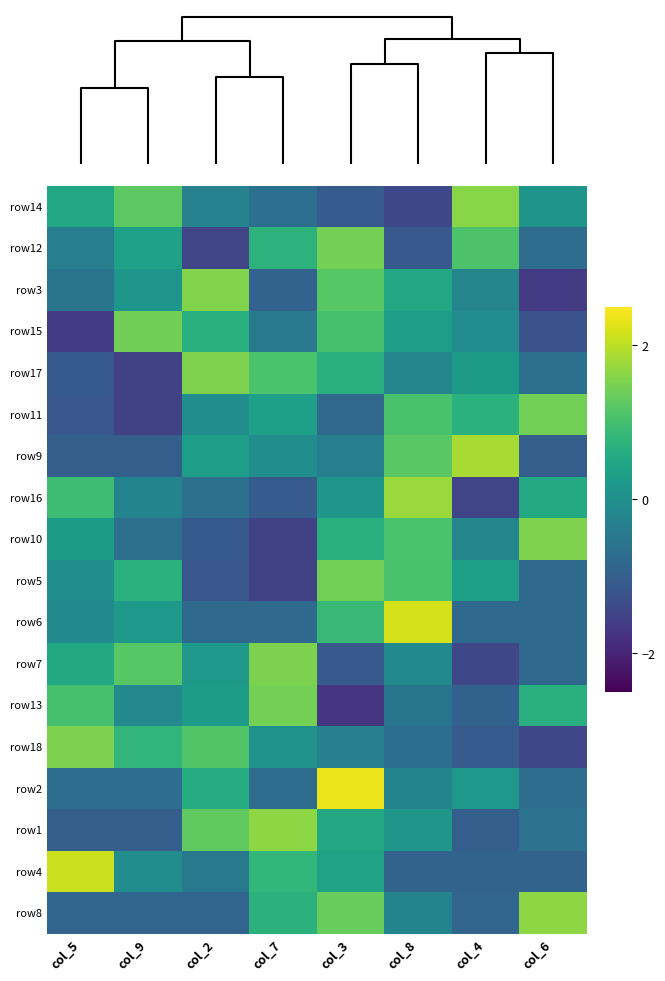

What is the maximum value shown in the chart?

2.3